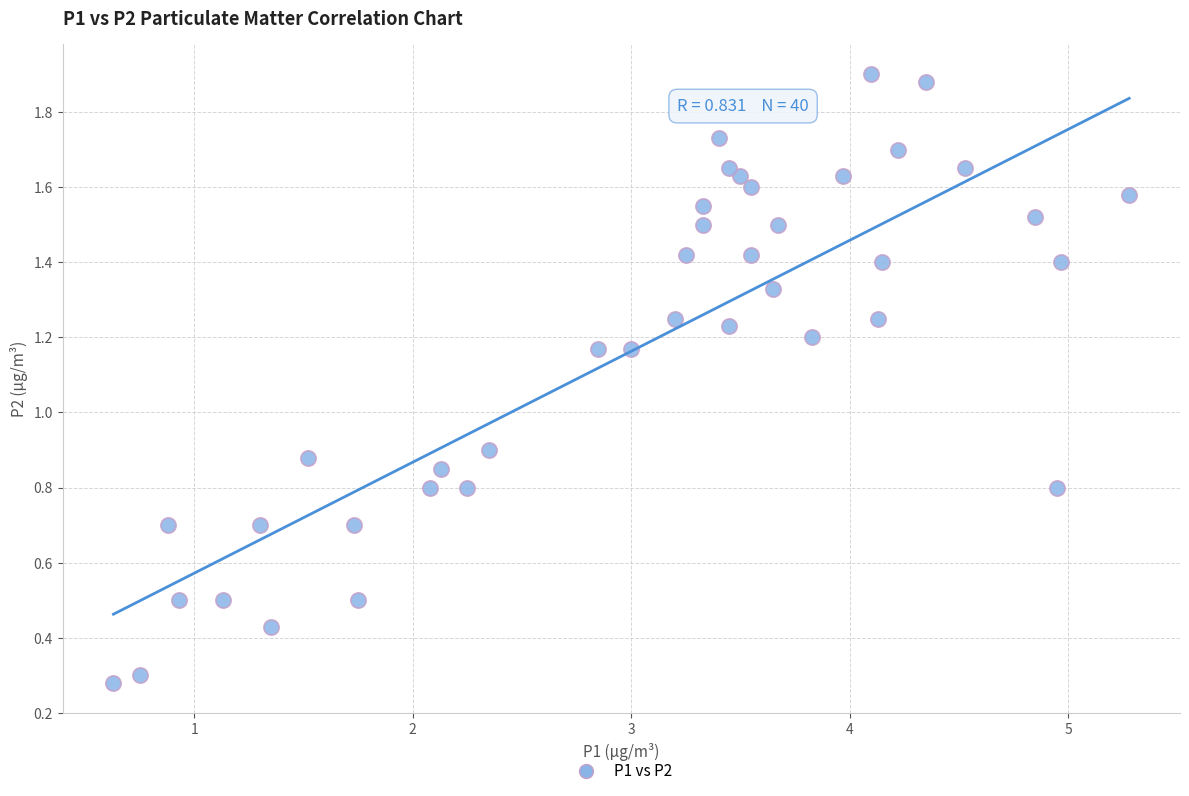

What is the range of X values (max minus min)?

4.7